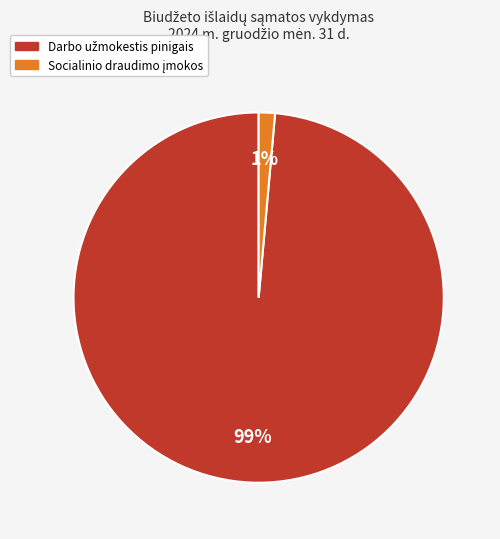

How many segments does this pie chart have?

2